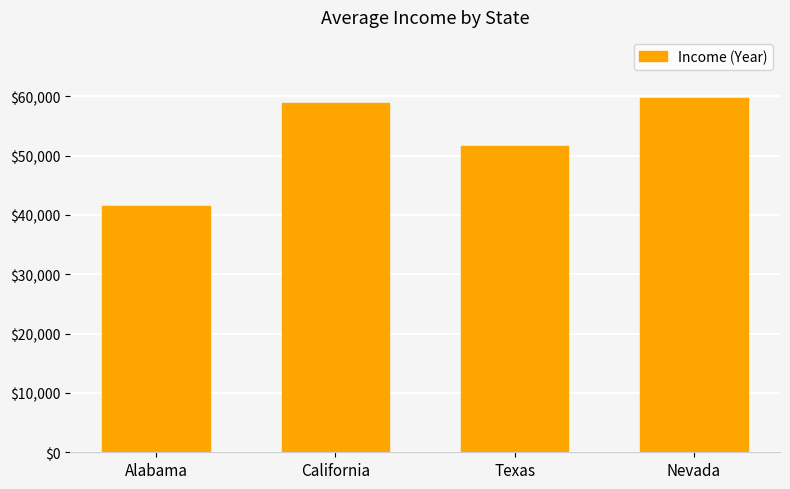

Reading left to right, extract all data points from this chart.

41481	58874	51579	59755